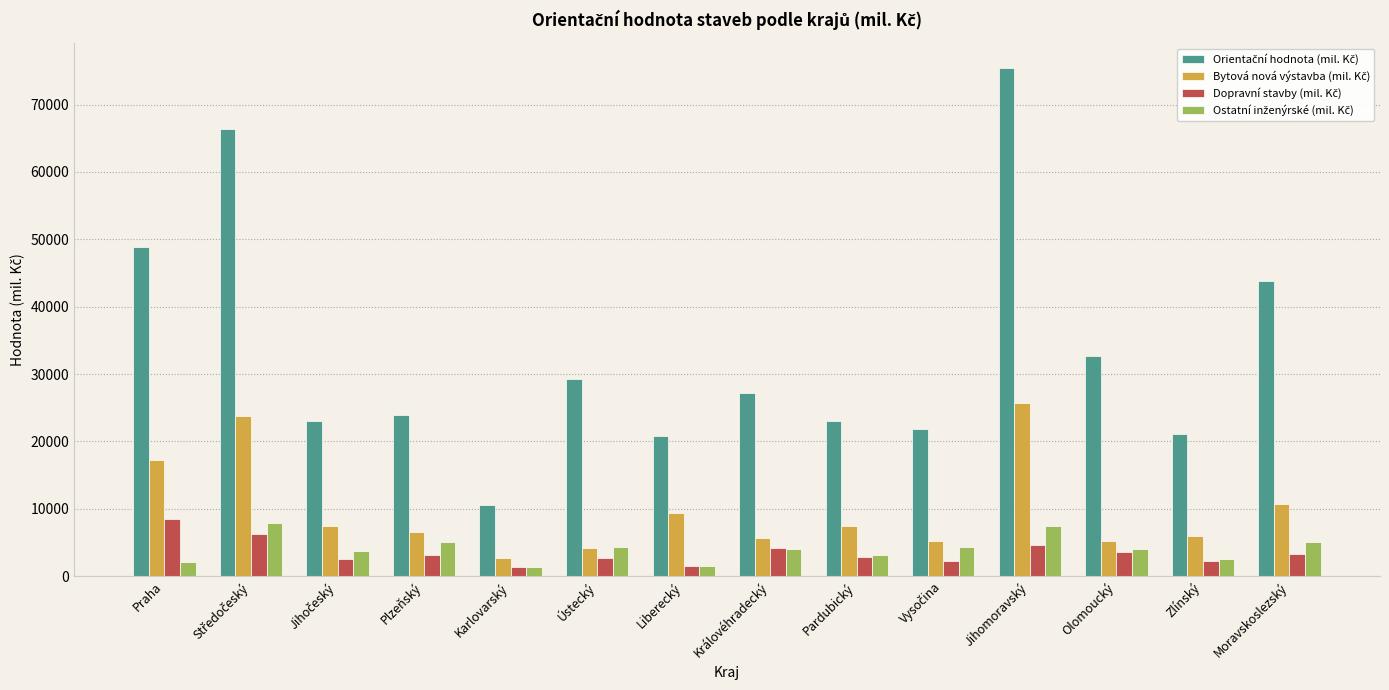

What is the maximum value shown in the chart?

75373